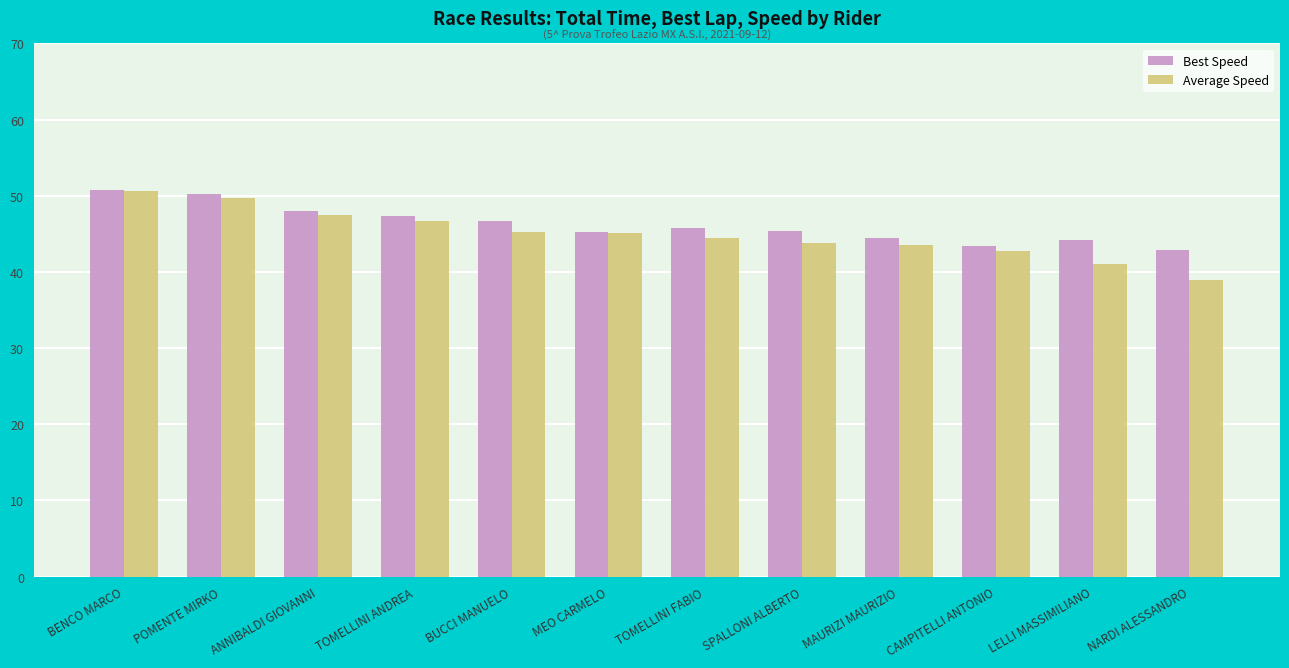

Which series has the largest total across all categories?

Best Speed